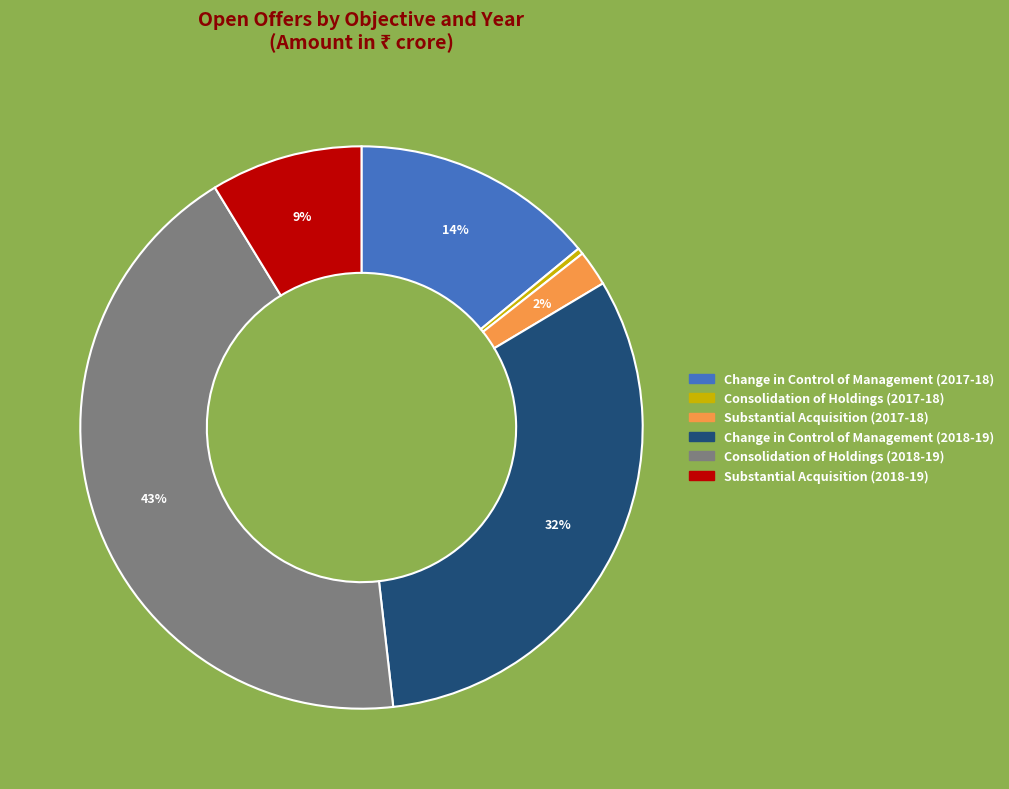

Does Change in Control of Management (2017-18) account for over 50% of the chart?

No